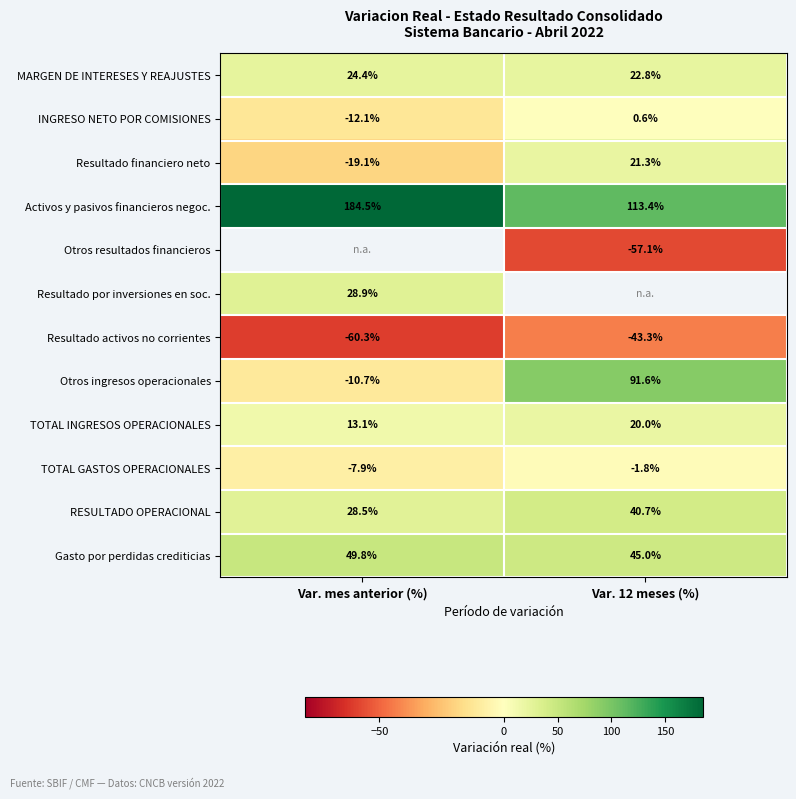

What is the smallest value displayed?

-60.3